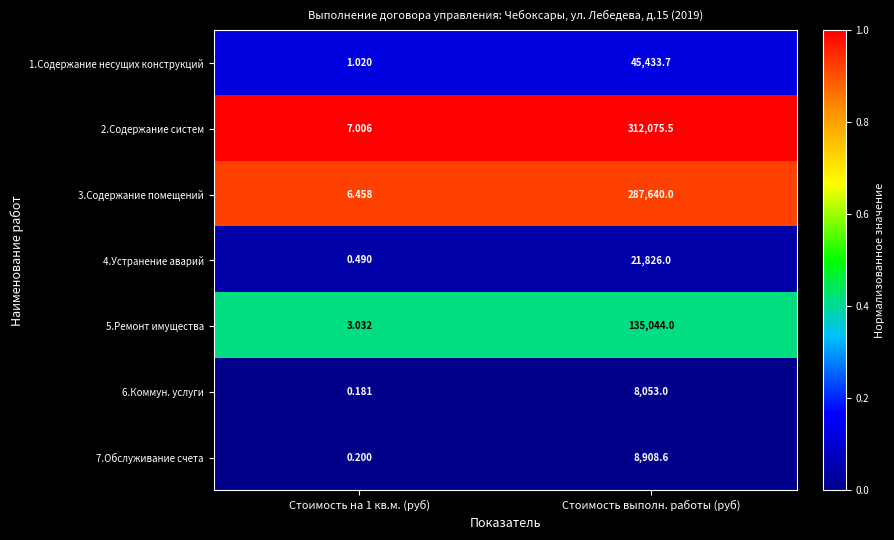

Where does the 2.Содержание систем series first go above 312075?

Стоимость выполн. работы (руб)